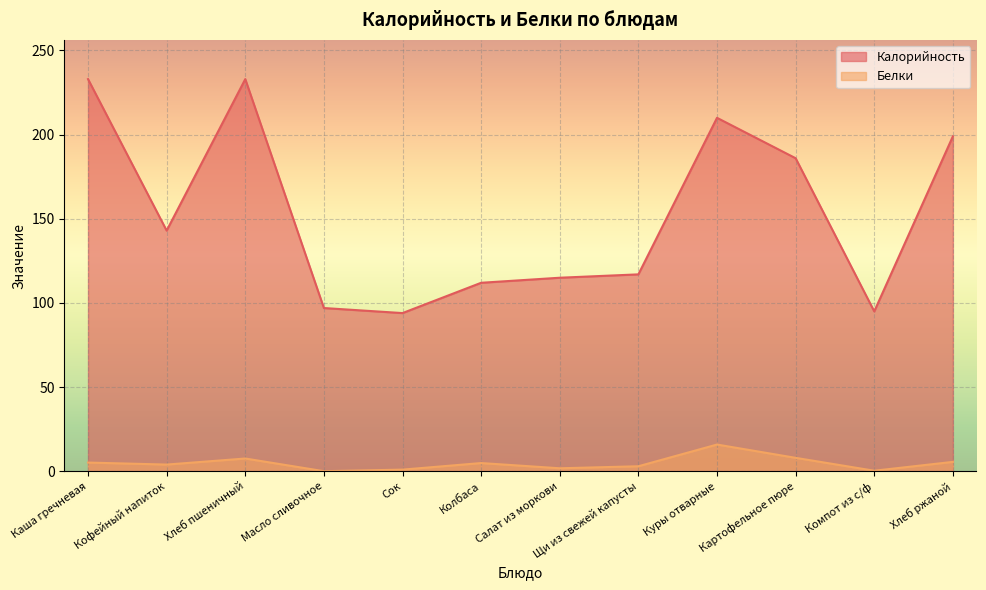

Reading left to right, extract all data points from this chart.

Калорийность: 233.0	143.0	233.0	97.0	94.0	112.0	115.0	117.0	210.0	186.0	95.0	199.0
Белки: 5.2	4.0	7.6	0.1	1.0	4.9	1.8	3.0	15.9	8.0	0.3	5.6